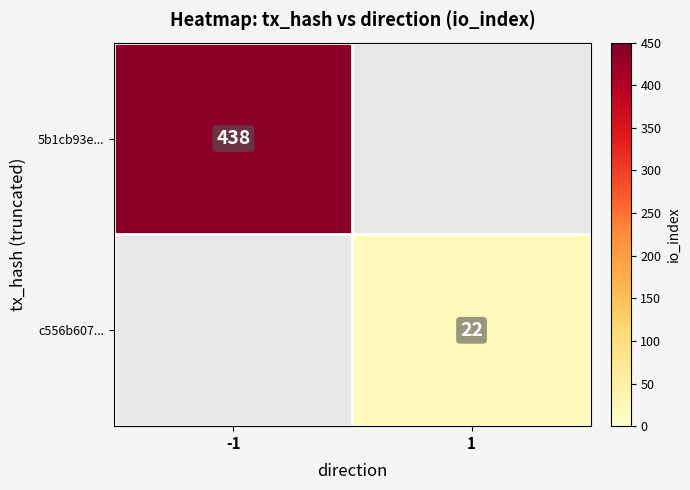

Is it true that c556b607... equals 15 at 1?

False